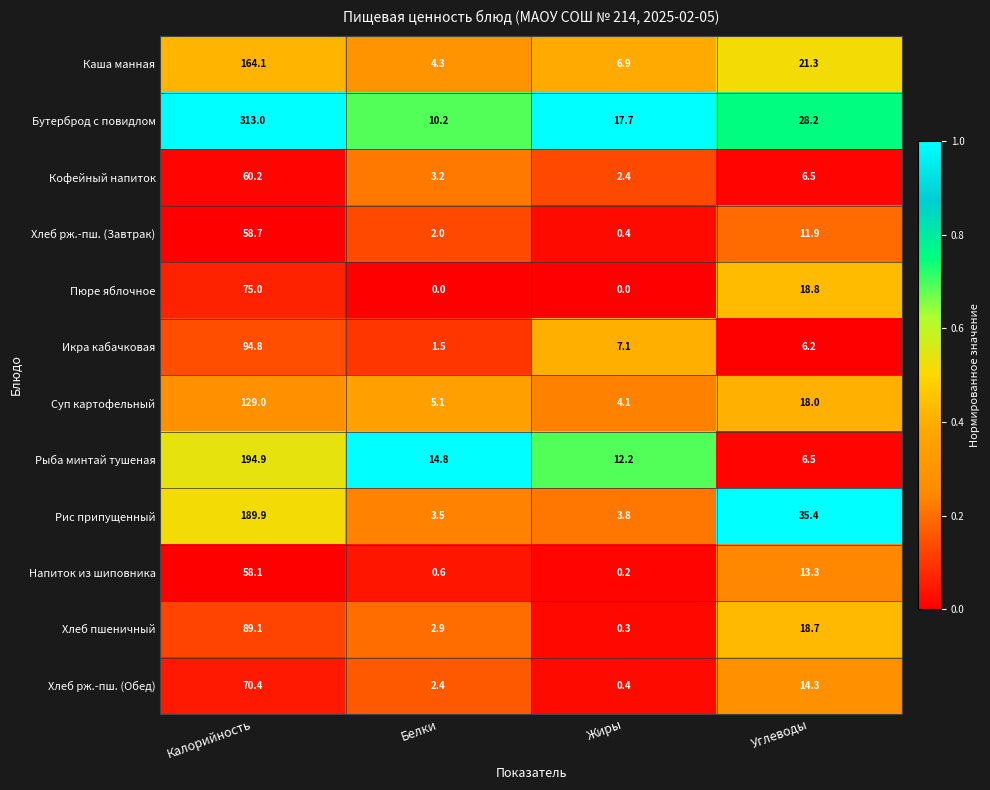

The value of Пюре яблочное at Жиры is 0.0. True or false?

True